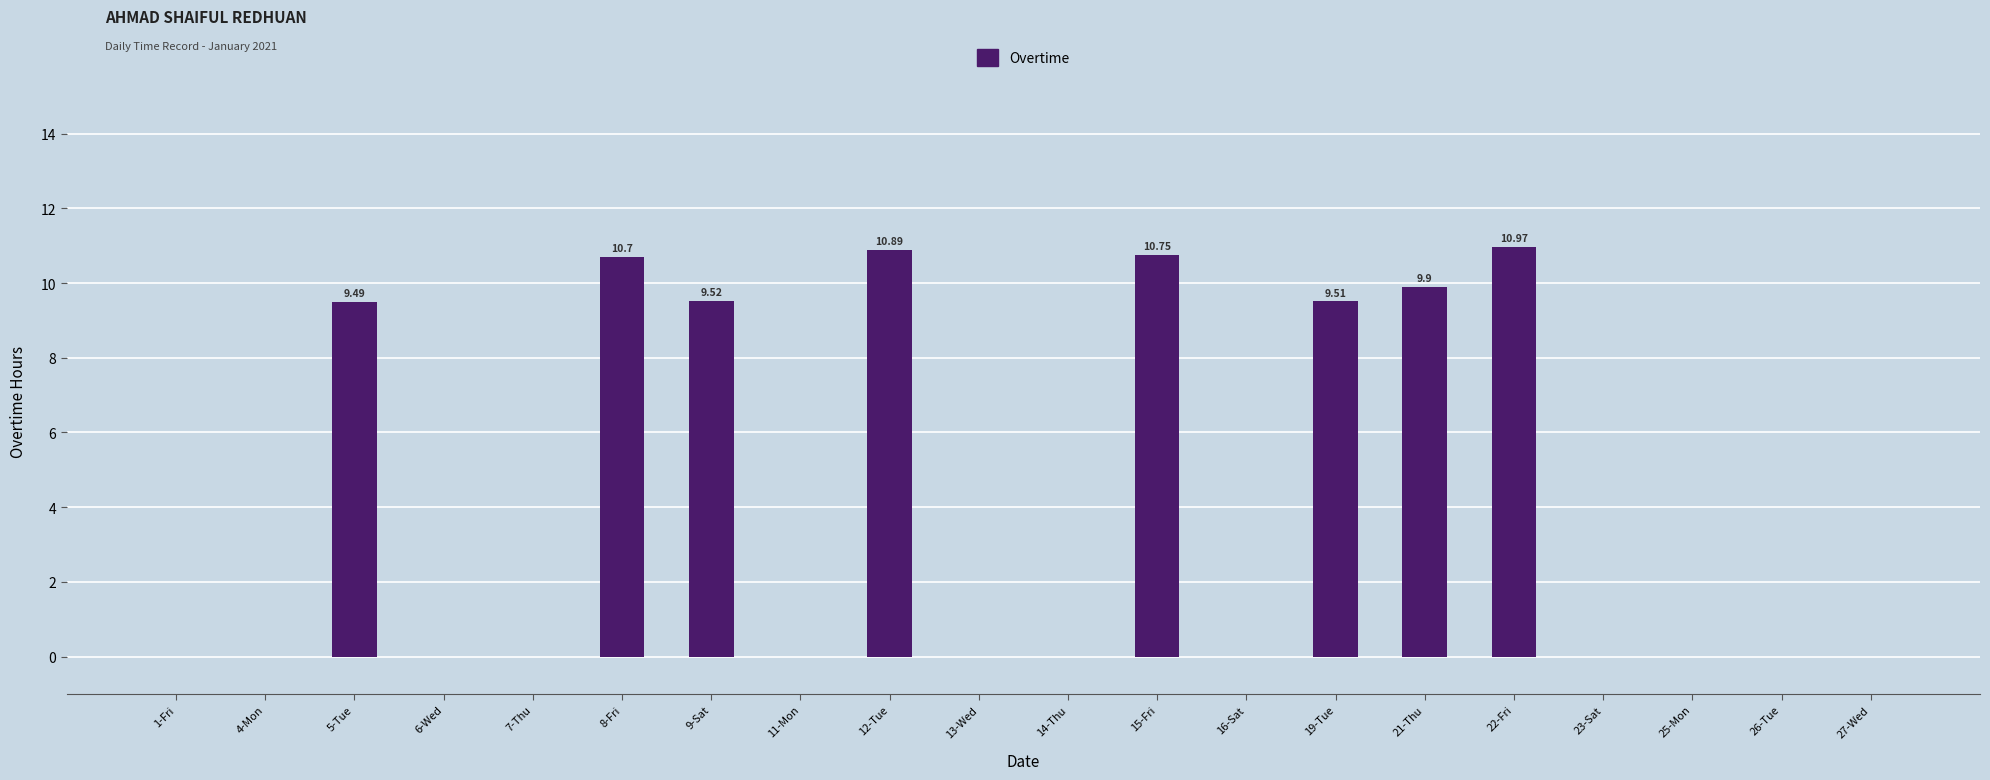

What is the change in value from 1-Fri to 19-Tue?

+9.5